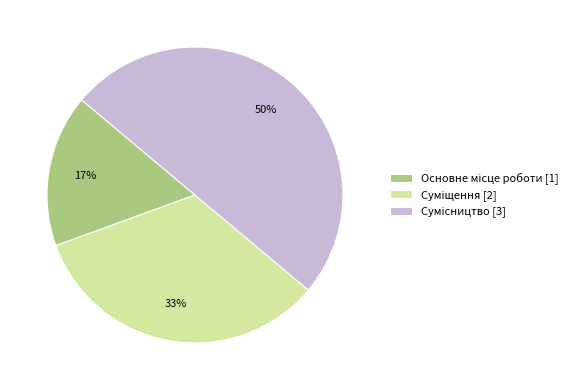

To the nearest percent, what is the difference between the largest and smallest slice percentages?

33%